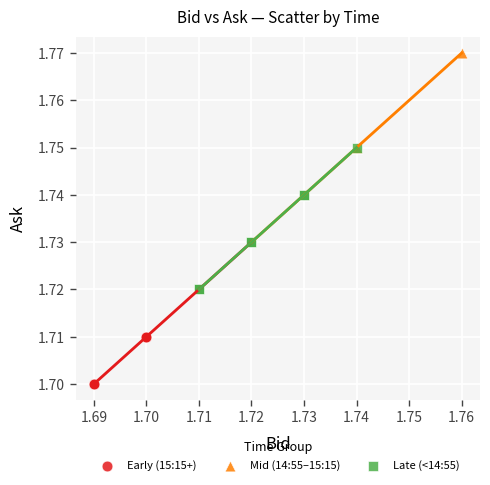

Which series contains the highest Y value?

Mid (14:55–15:15)